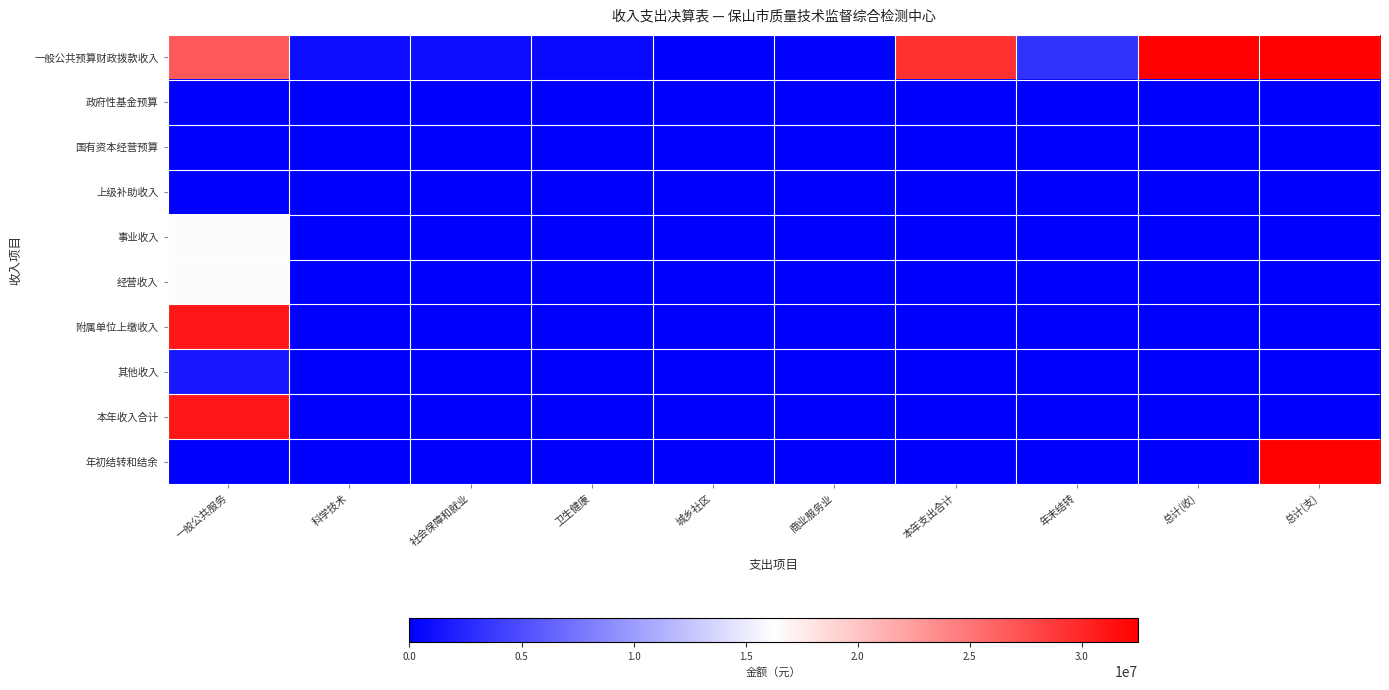

Which series has the widest spread of values?

年初结转和结余